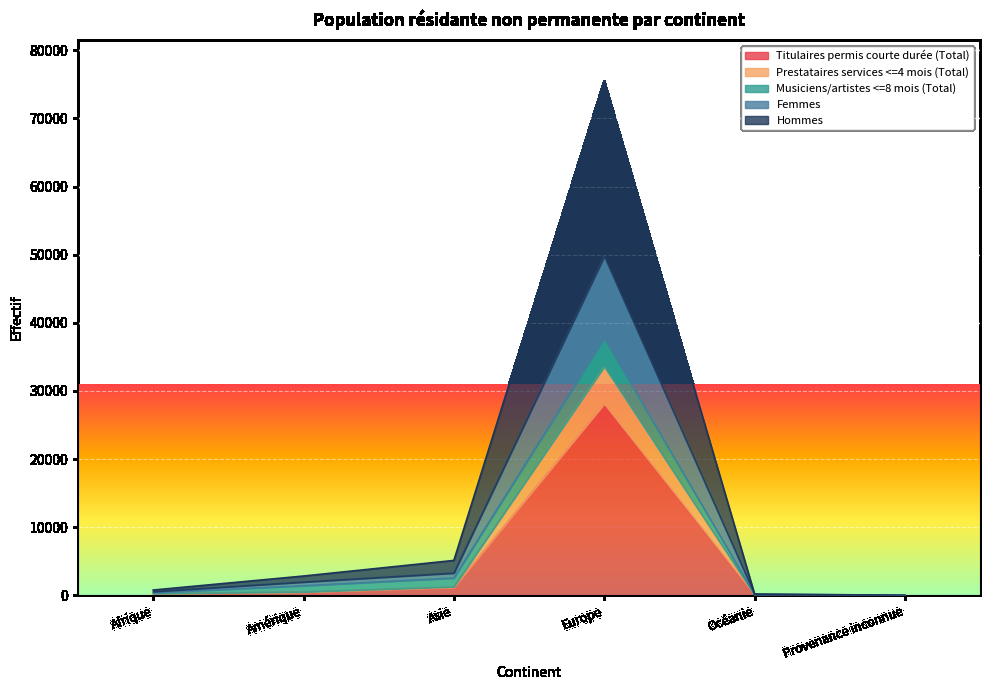

Where is Prestataires services <=4 mois (Total) nearest to the value 16773?

Asie